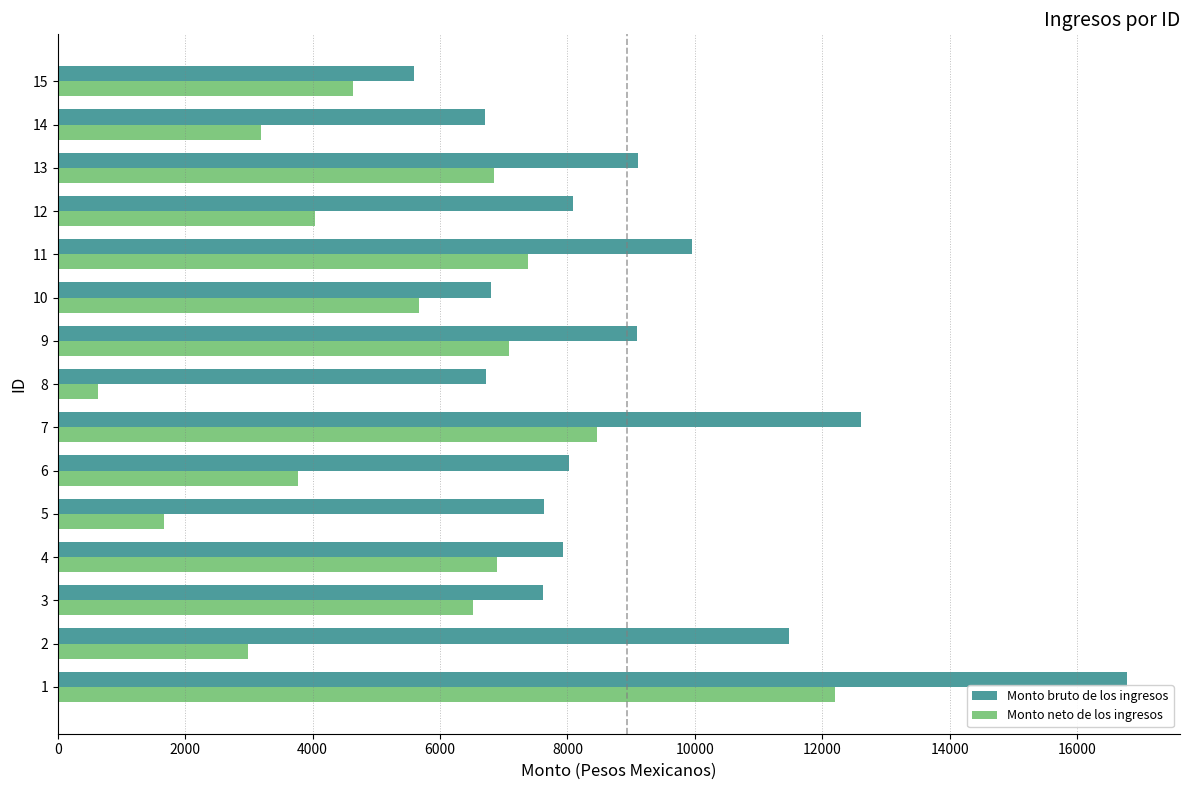

What are all the series names shown in the legend?

Monto bruto de los ingresos, Monto neto de los ingresos